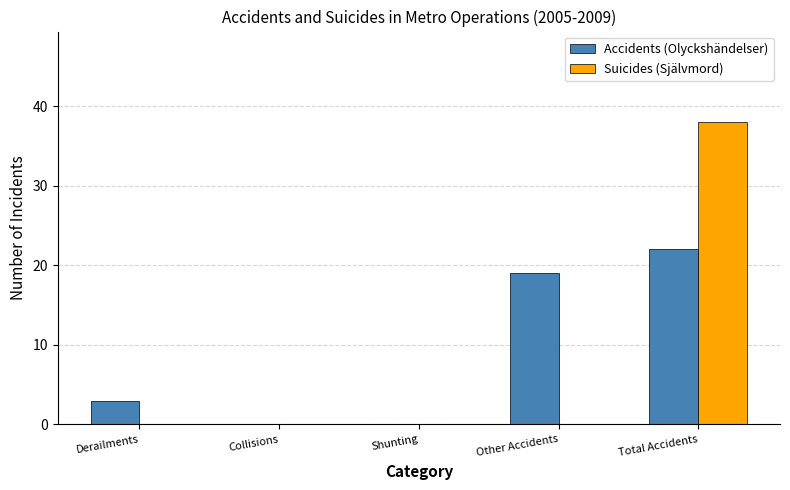

Is it true that Suicides (Självmord) equals -25 at Other Accidents?

False